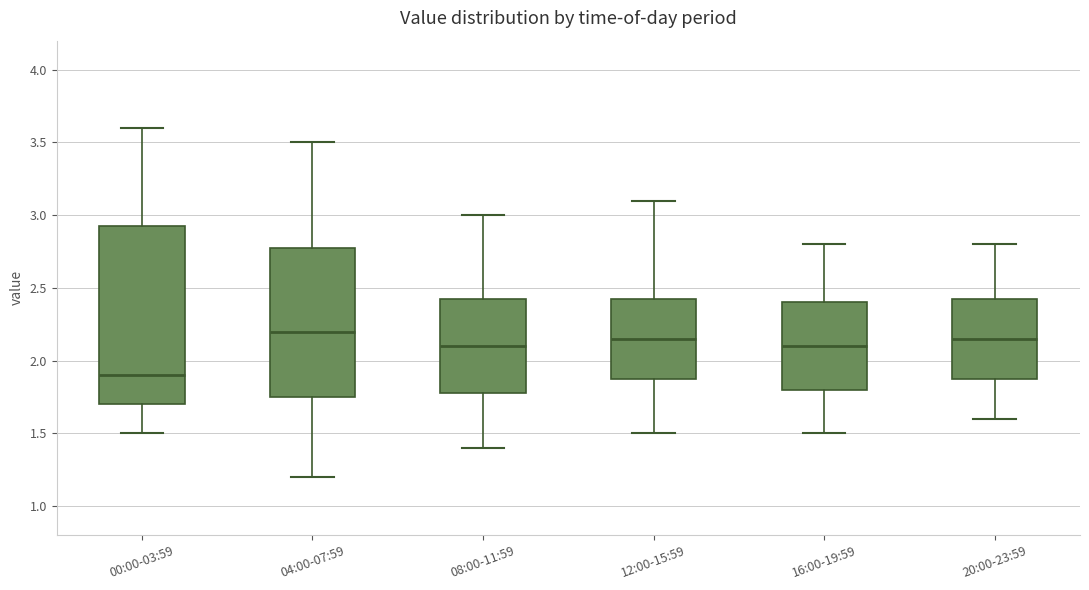

Reading left to right, transcribe this box plot: for each box, give where its median line is, the range the box spans, and where its two whiskers end, as read against the y-axis. The values are not printed on the chart, so give them approximately, as read against the axis.

00:00-03:59: median 1.90, box 1.70 to 2.95, whiskers 1.50 to 3.60
04:00-07:59: median 2.20, box 1.75 to 2.80, whiskers 1.20 to 3.50
08:00-11:59: median 2.10, box 1.80 to 2.45, whiskers 1.40 to 3.00
12:00-15:59: median 2.15, box 1.90 to 2.45, whiskers 1.50 to 3.10
16:00-19:59: median 2.10, box 1.80 to 2.40, whiskers 1.50 to 2.80
20:00-23:59: median 2.15, box 1.90 to 2.45, whiskers 1.60 to 2.80